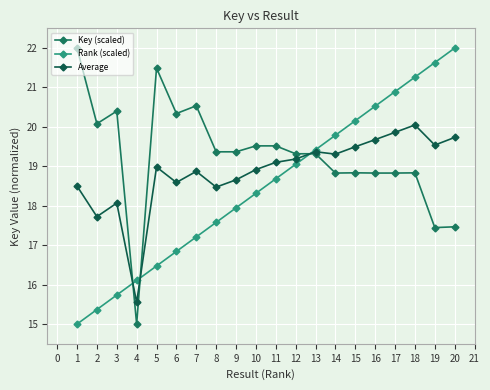

What is the difference between the highest and lowest values at 4?

1.1